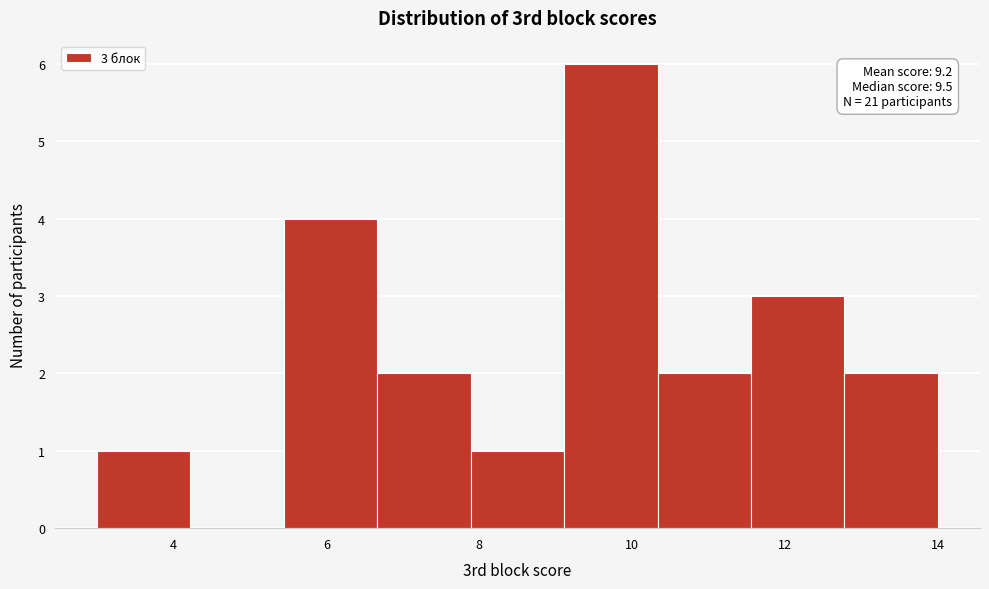

Which range on the x-axis has the tallest bar?

9.2 to 10.4